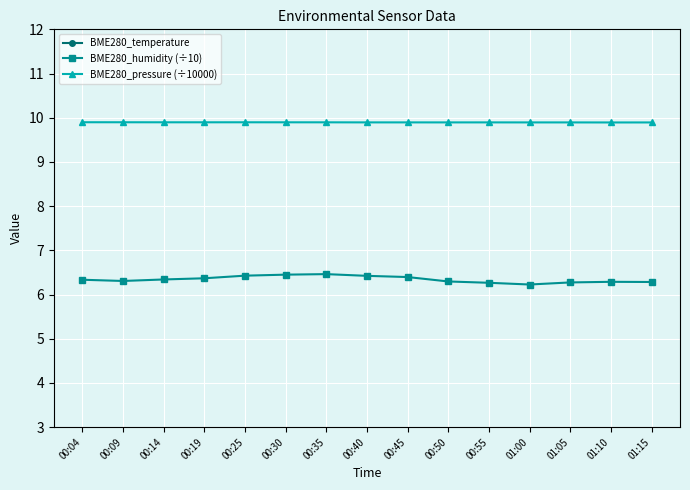

What is the label of the 3rd point from the left?

00:14